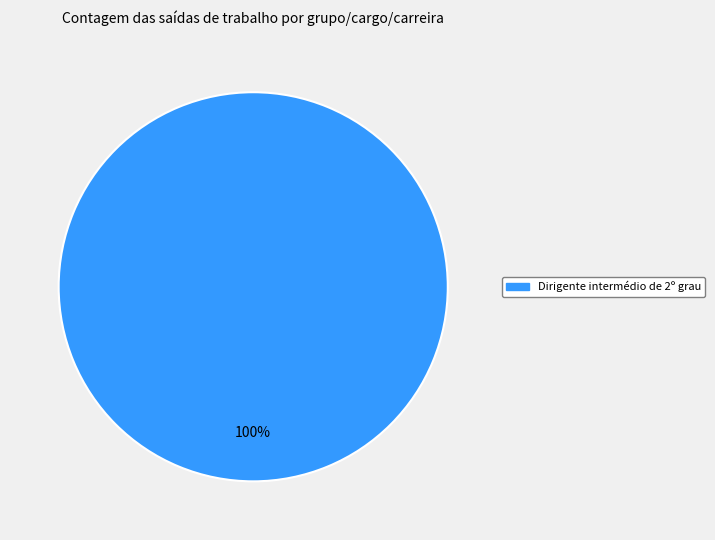

Is there a majority slice in this chart?

Yes